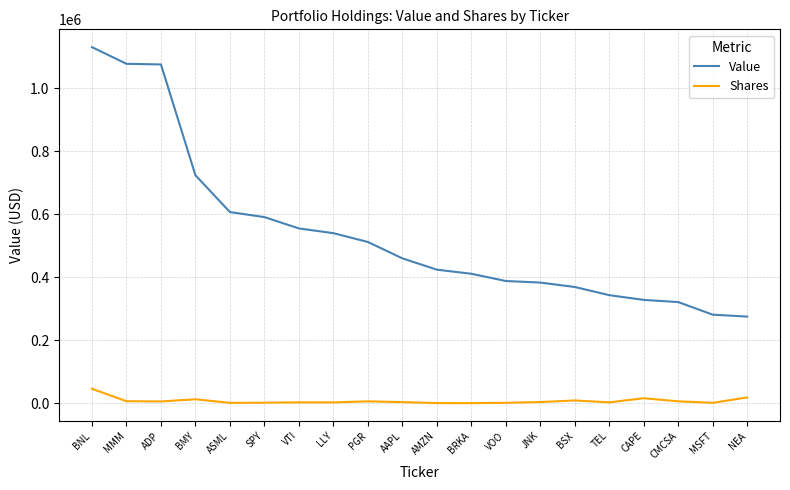

What is the difference between the maximum and minimum values in the Shares series?

45572